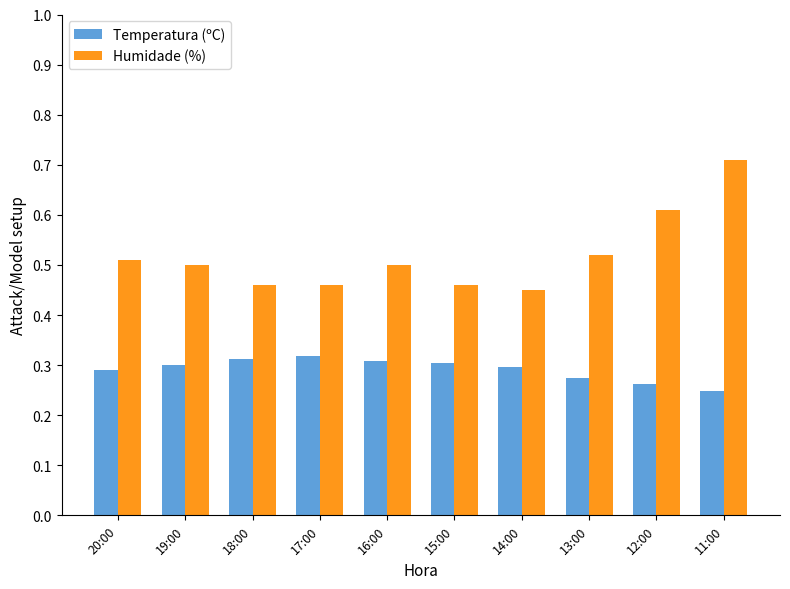

Is the value of Temperatura (ºC) at 17:00 greater than the value of Humidade (%) at 14:00?

No